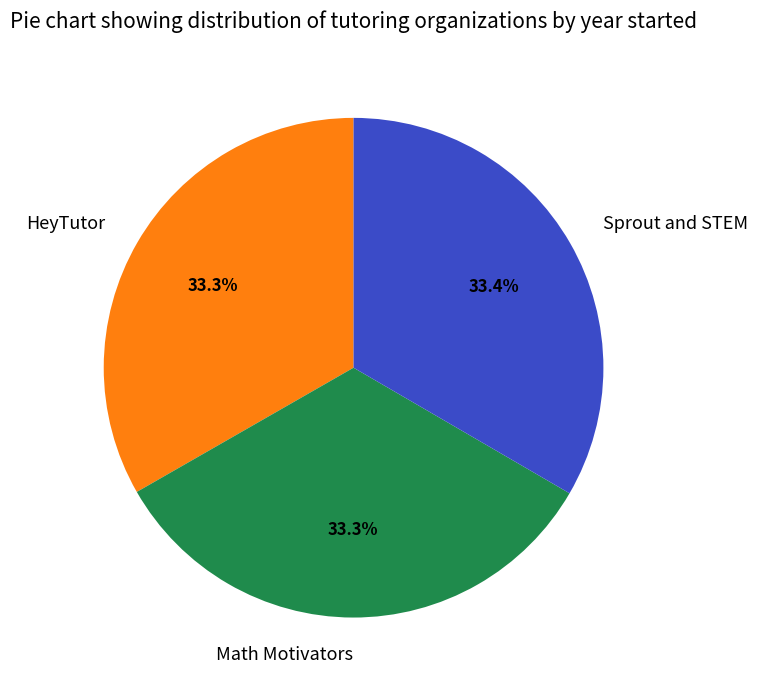

What percentage do HeyTutor and Sprout and STEM together represent?

66.7%